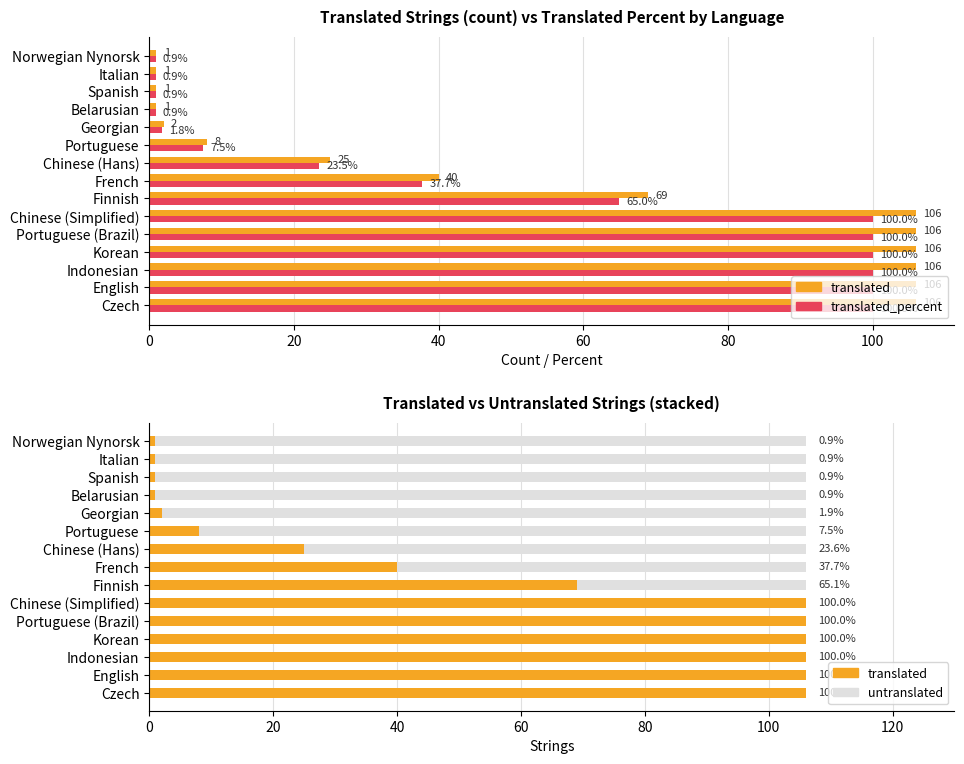

Is the value of translated at French greater than the value of translated_percent at Italian?

Yes